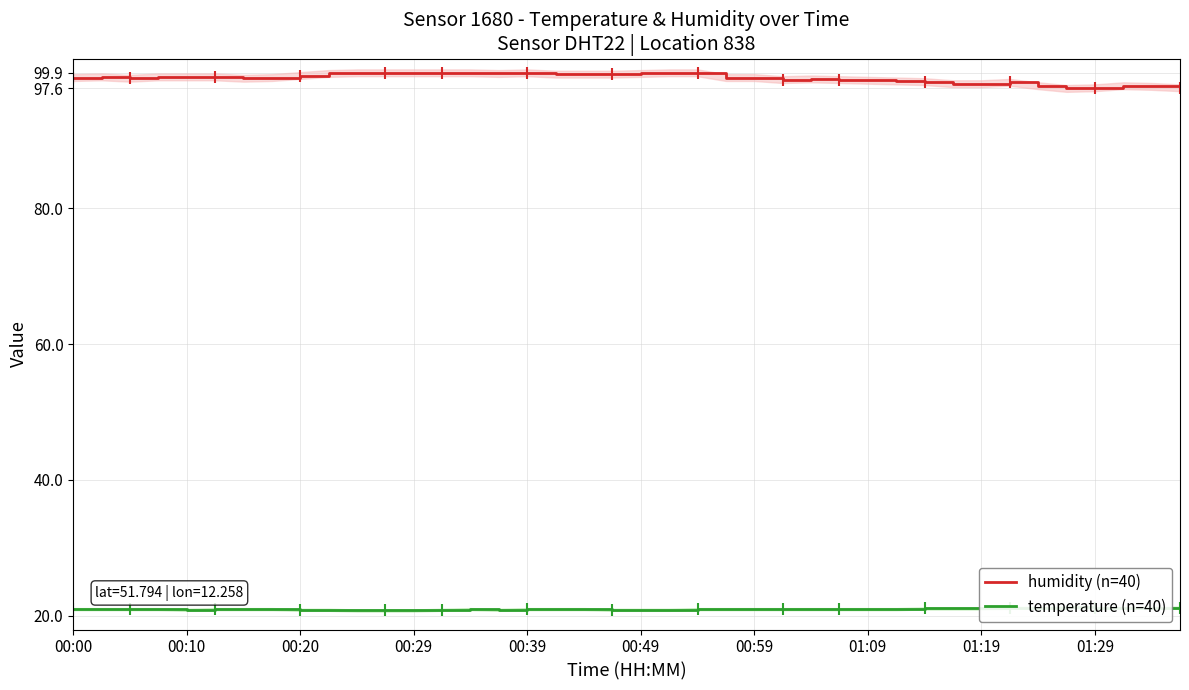

How many distinct data groups are displayed?

2